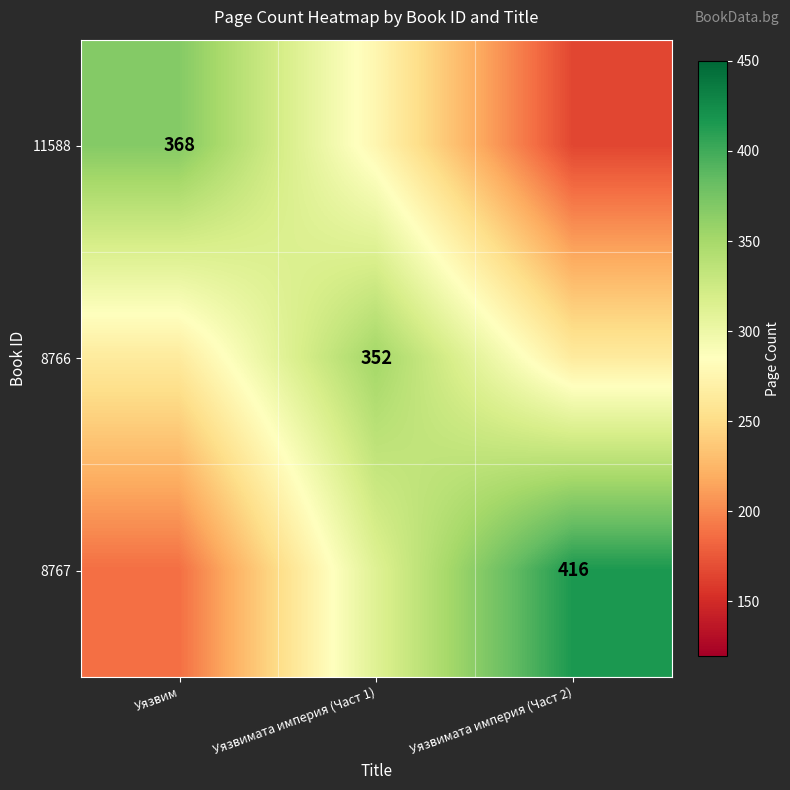

What is the difference between the highest and lowest values at Уязвимата империя (Част 1)?

76.0